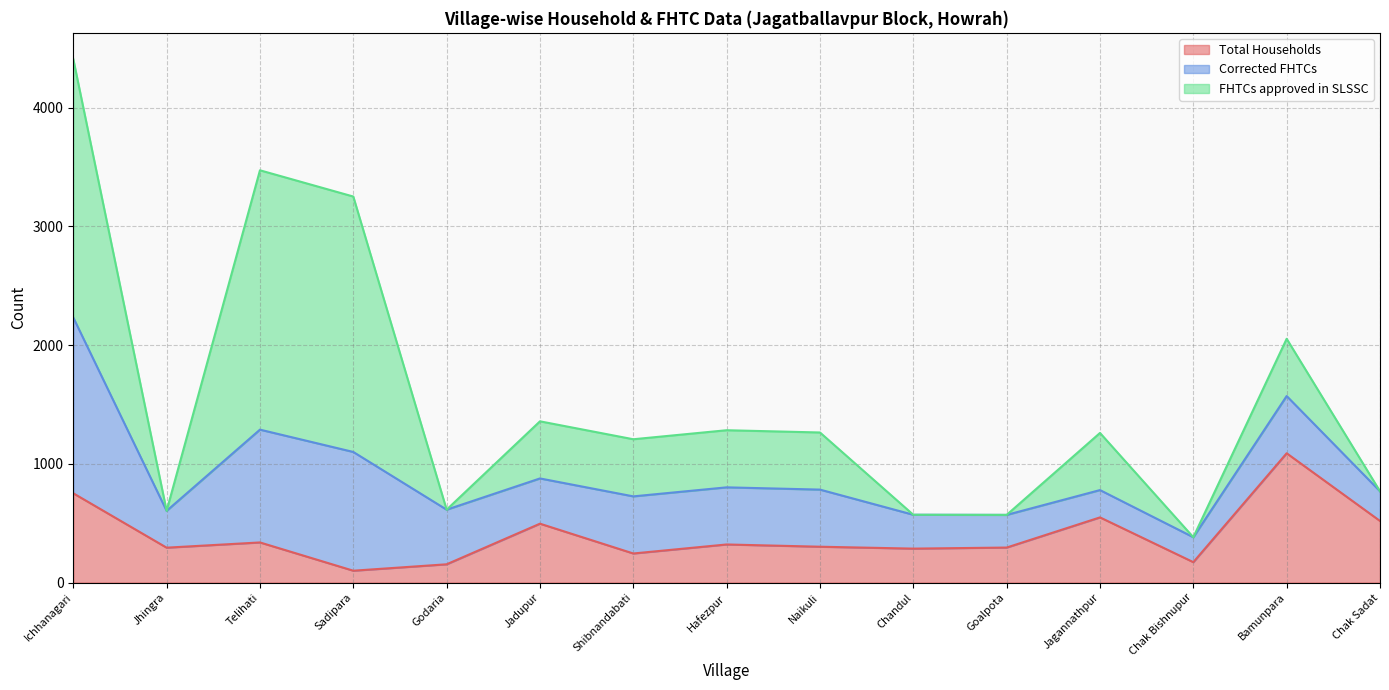

Count the number of data series in this chart.

3